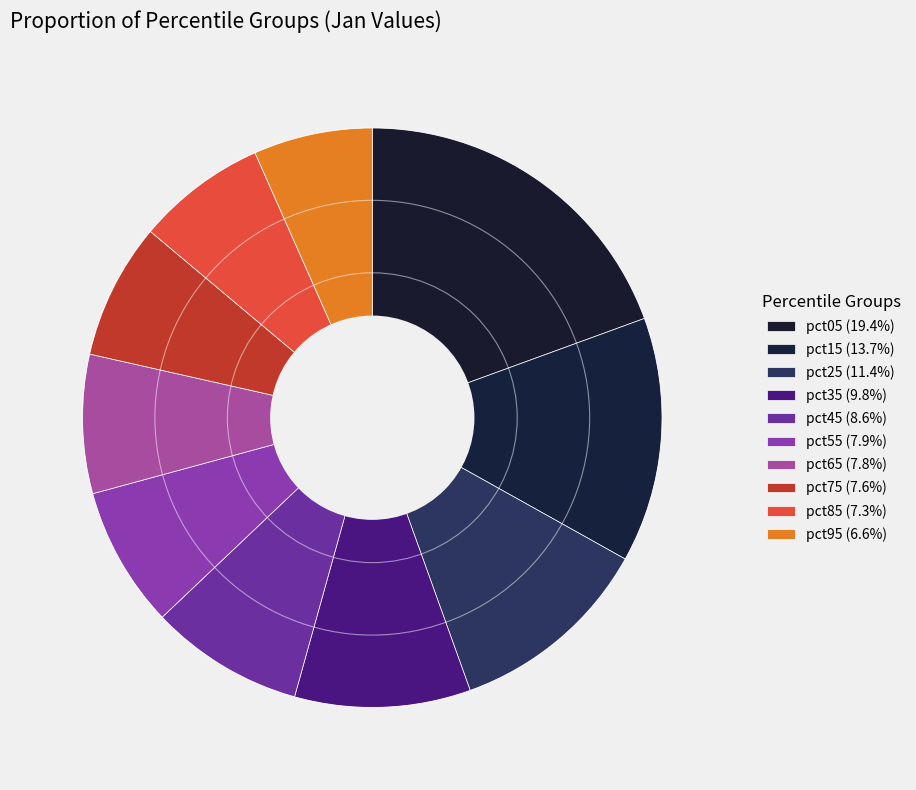

What percentage is the pct95 slice, to the nearest percent?

7%